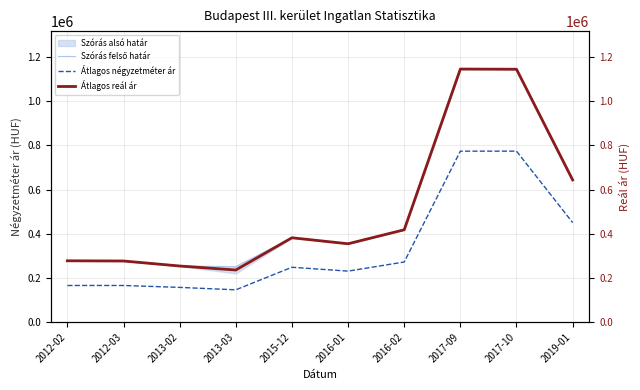

Which series has the largest range (max minus min)?

Átlagos reál ár